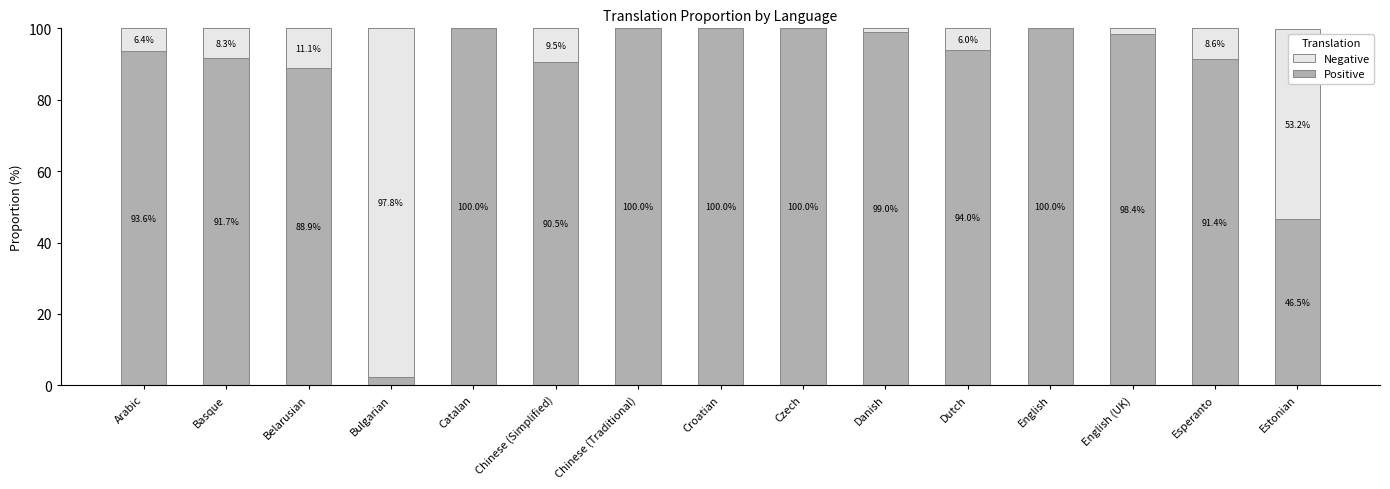

Reading right to left, list the values for the Positive series.

Estonian=46.5	Esperanto=91.4	English (UK)=98.4	English=100.0	Dutch=94.0	Danish=99.0	Czech=100.0	Croatian=100.0	Chinese (Traditional)=100.0	Chinese (Simplified)=90.5	Catalan=100.0	Bulgarian=2.2	Belarusian=88.9	Basque=91.7	Arabic=93.6